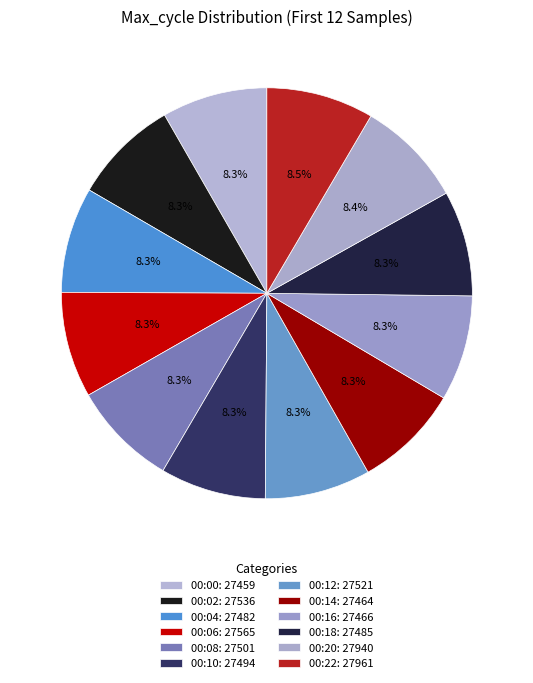

How many segments does this pie chart have?

12